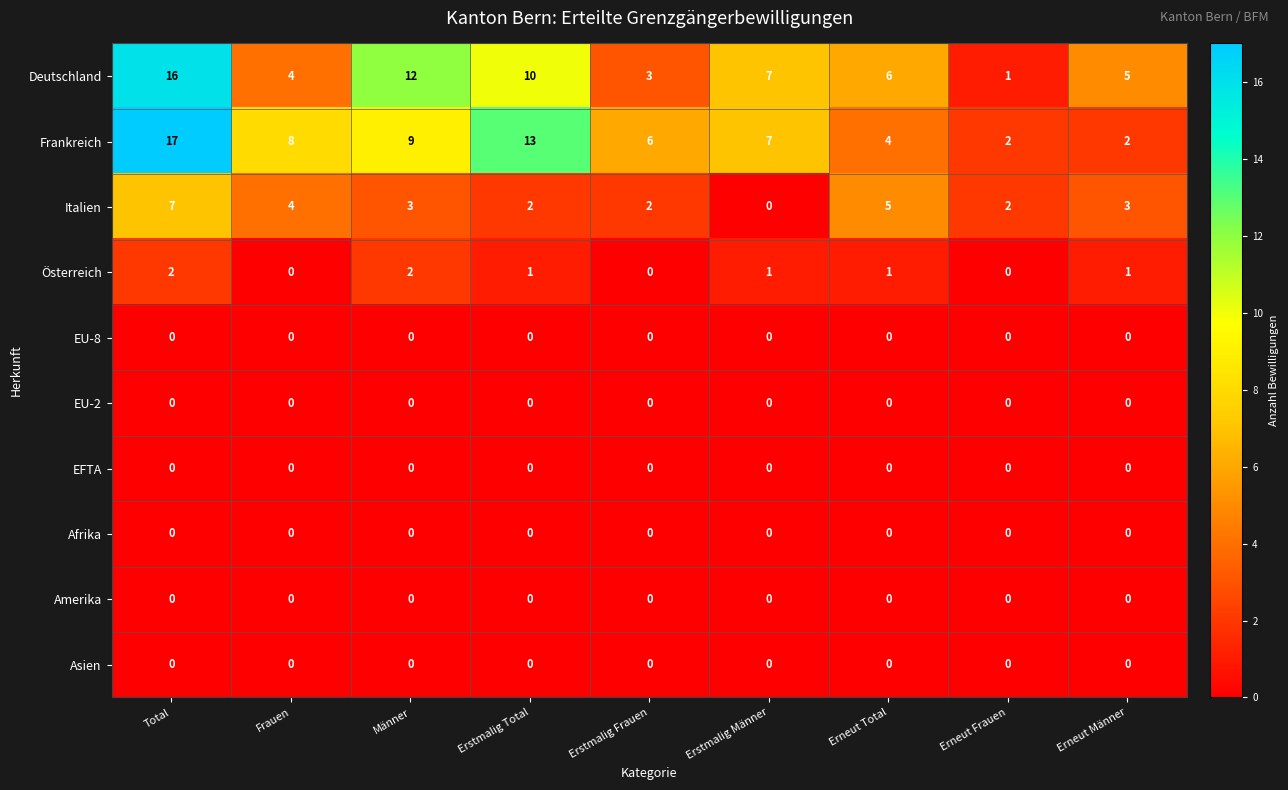

What is the total value across all series at Erstmalig Frauen?

11